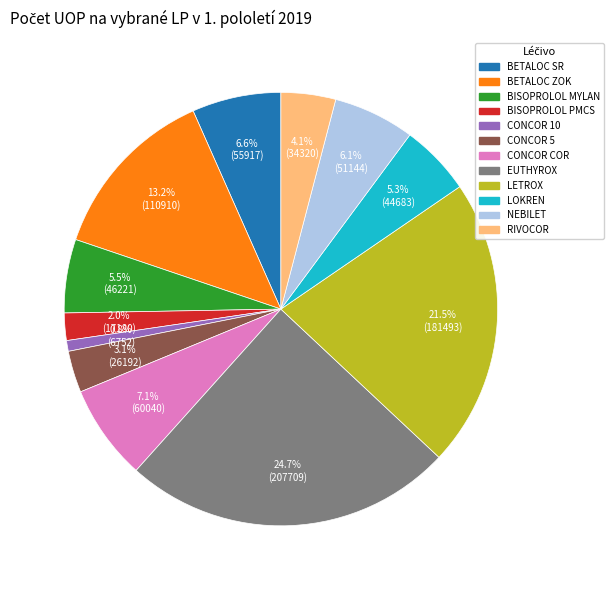

Which slice is the smallest?

CONCOR 10